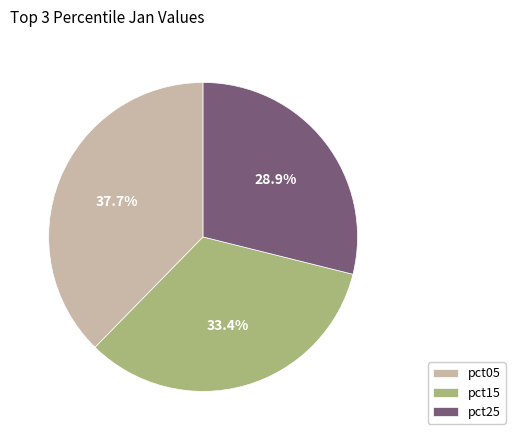

Approximately how many times larger is the value at pct15 compared to pct05?

0.9